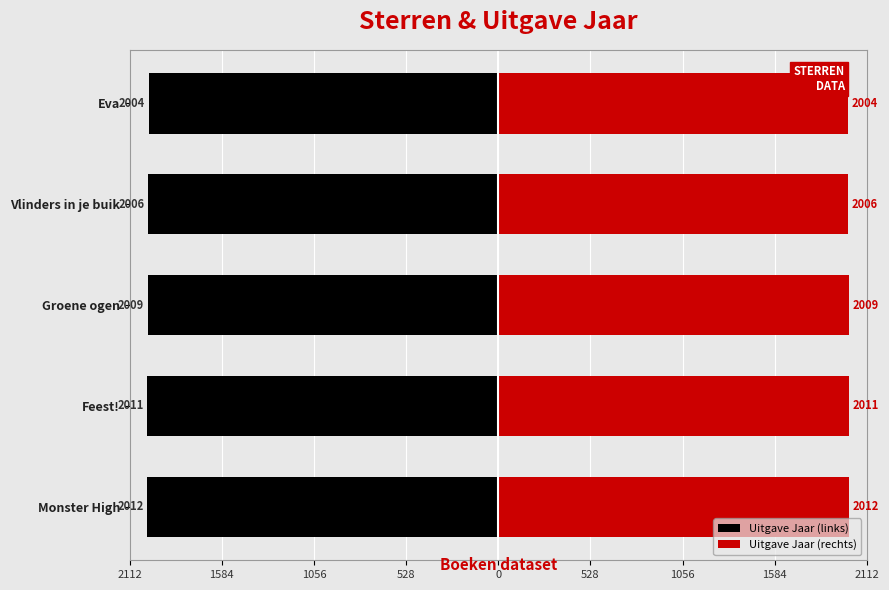

Rank the series at Monster High from lowest to highest value.

Uitgave Jaar (links), Uitgave Jaar (rechts)